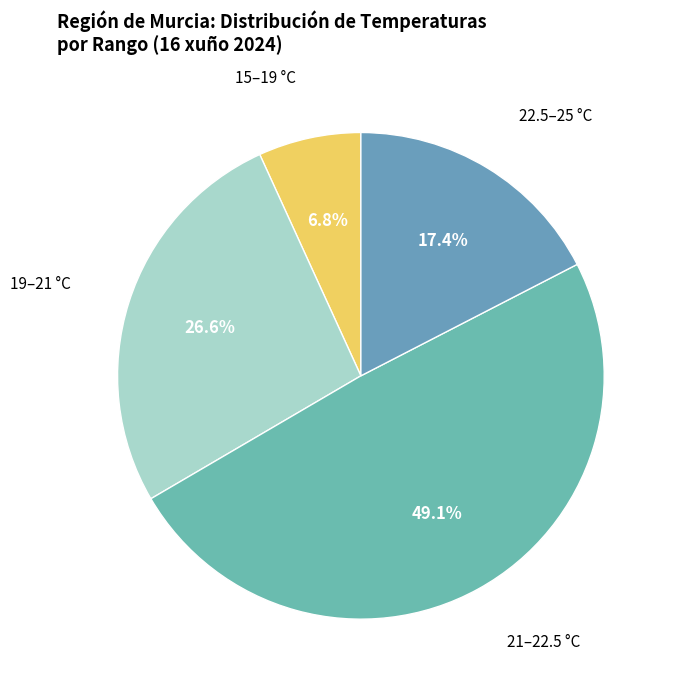

Between 15–19 °C and 19–21 °C, which is larger?

19–21 °C